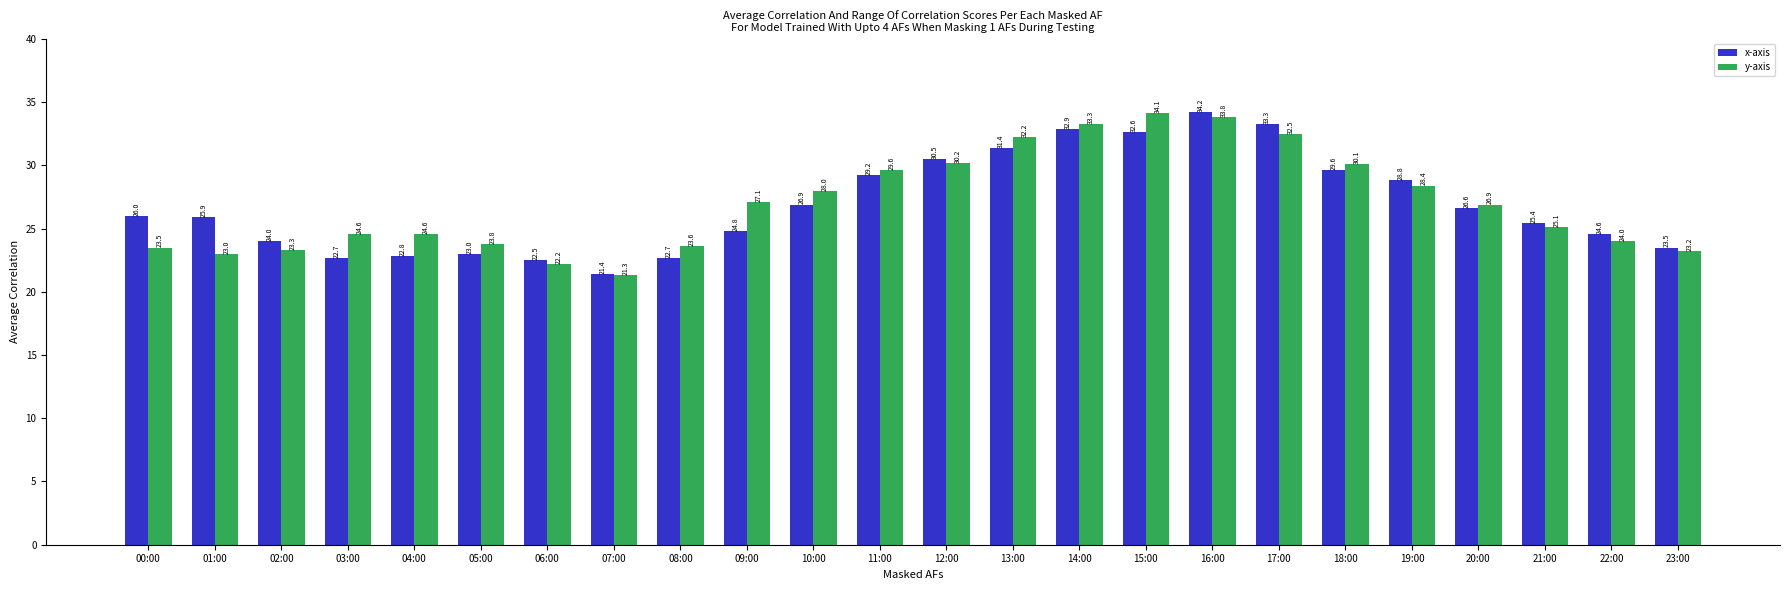

What is the minimum value for x-axis?

21.4